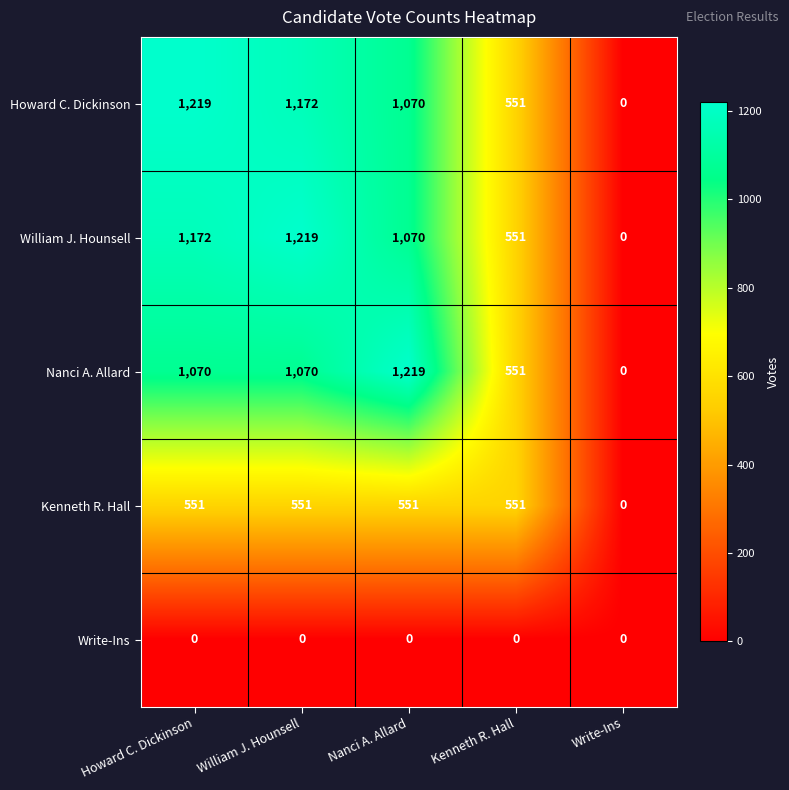

What is the difference between the Howard C. Dickinson values at William J. Hounsell and Nanci A. Allard?

102